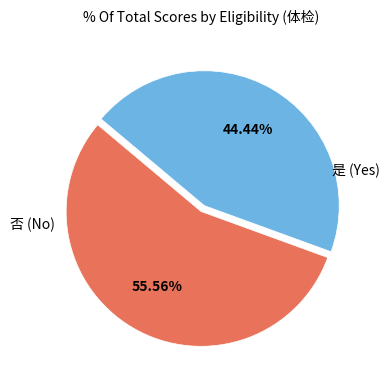

Is there a majority slice in this chart?

Yes